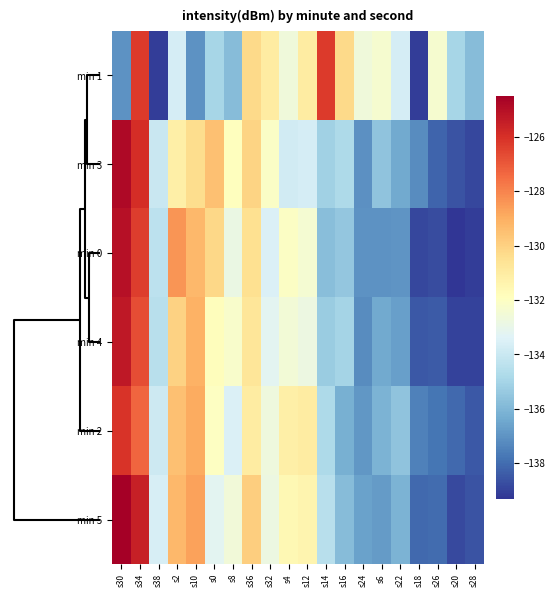

Reading left to right, what are all the values shown in this chart?

min 1: s30=-137.0	s34=-126.3	s38=-139.1	s2=-133.7	s10=-137.0	s0=-135.0	s8=-135.8	s36=-130.3	s32=-131.0	s4=-132.7	s12=-131.0	s14=-126.3	s16=-130.3	s24=-132.7	s6=-132.3	s22=-133.7	s18=-139.1	s26=-132.3	s20=-135.0	s28=-135.8
min 3: s30=-124.8	s34=-125.9	s38=-134.0	s2=-131.2	s10=-130.4	s0=-129.5	s8=-131.9	s36=-130.1	s32=-132.1	s4=-133.8	s12=-133.7	s14=-135.1	s16=-134.8	s24=-137.1	s6=-135.6	s22=-136.4	s18=-137.2	s26=-138.2	s20=-138.6	s28=-138.9
min 0: s30=-125.1	s34=-126.3	s38=-134.4	s2=-128.4	s10=-129.3	s0=-130.2	s8=-132.8	s36=-130.5	s32=-133.5	s4=-132.0	s12=-132.4	s14=-135.8	s16=-135.5	s24=-137.0	s6=-137.0	s22=-137.0	s18=-138.9	s26=-138.8	s20=-139.3	s28=-139.1
min 4: s30=-125.3	s34=-126.7	s38=-134.5	s2=-130.0	s10=-129.1	s0=-131.8	s8=-132.2	s36=-130.7	s32=-133.2	s4=-132.5	s12=-132.8	s14=-135.3	s16=-135.0	s24=-137.2	s6=-136.4	s22=-136.7	s18=-138.5	s26=-138.4	s20=-139.0	s28=-139.0
min 2: s30=-126.1	s34=-127.3	s38=-133.9	s2=-129.5	s10=-128.9	s0=-132.0	s8=-133.5	s36=-131.0	s32=-132.7	s4=-131.2	s12=-131.0	s14=-134.8	s16=-136.2	s24=-136.9	s6=-136.1	s22=-135.6	s18=-137.5	s26=-137.8	s20=-138.1	s28=-138.5
min 5: s30=-124.5	s34=-125.5	s38=-133.6	s2=-129.3	s10=-128.7	s0=-133.2	s8=-132.6	s36=-129.9	s32=-132.8	s4=-131.6	s12=-131.4	s14=-134.5	s16=-135.8	s24=-136.6	s6=-136.8	s22=-136.1	s18=-138.1	s26=-138.0	s20=-138.8	s28=-138.6